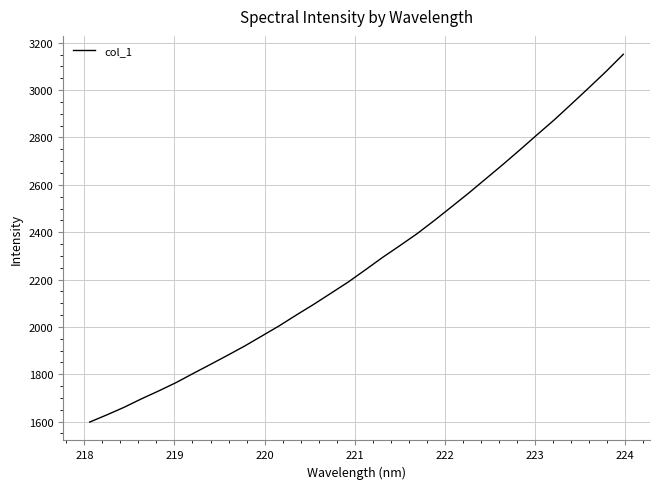

What is the difference between the maximum and minimum values?

1553.4